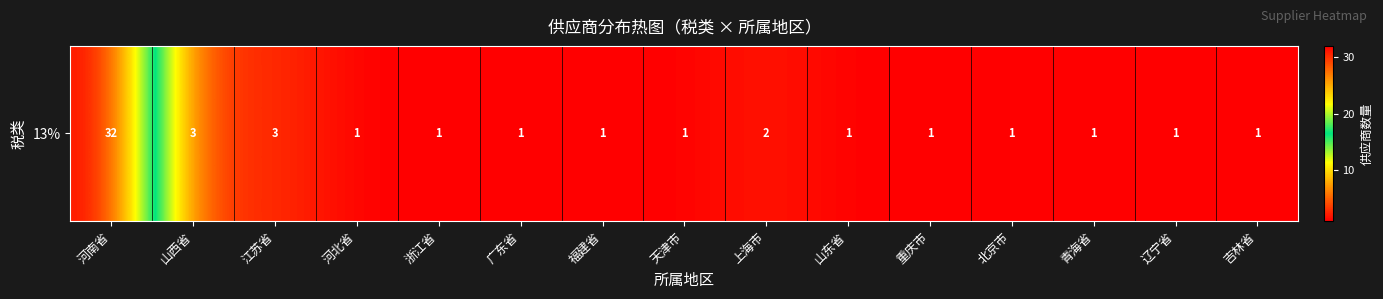

What is the approximate value at 河南省, to the nearest 5?

30